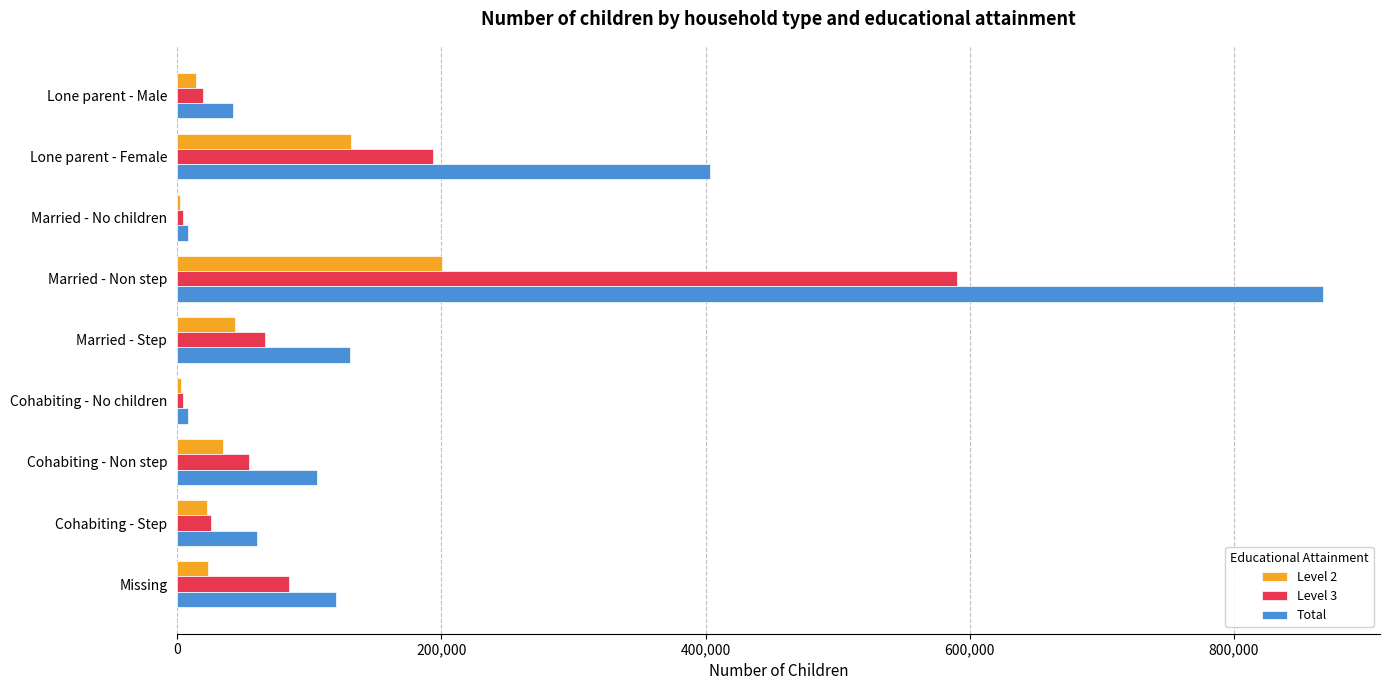

Which series has the largest range (max minus min)?

Total